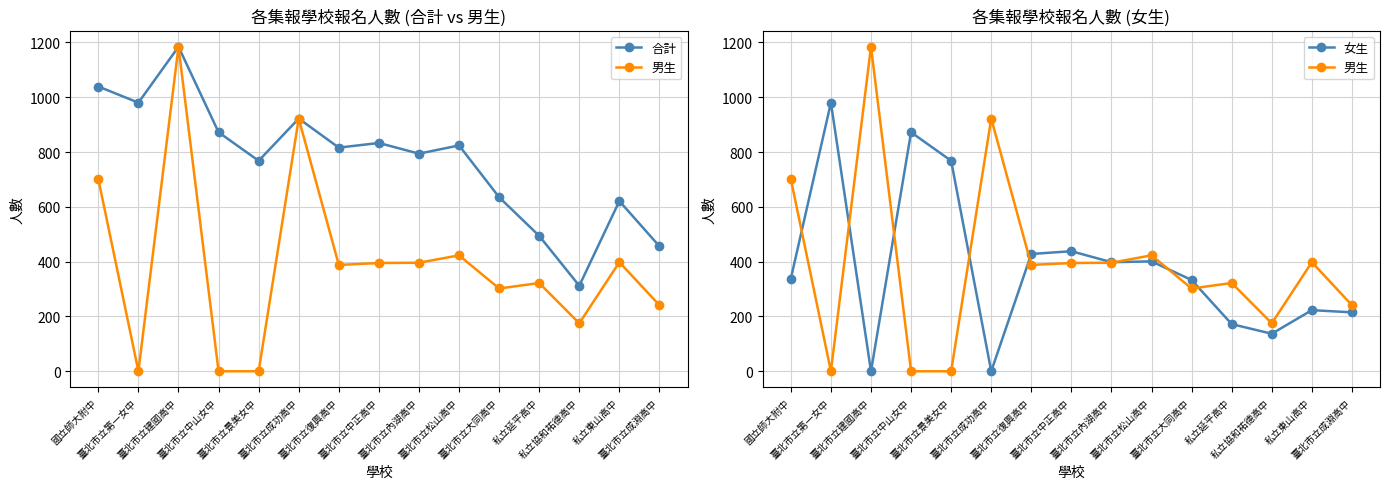

Rank the series by their maximum value, from lowest to highest.

女生, 合計, 男生